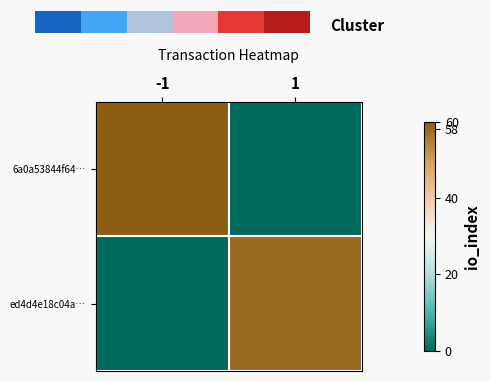

What is the average value of the 6a0a53844f64… series?

30